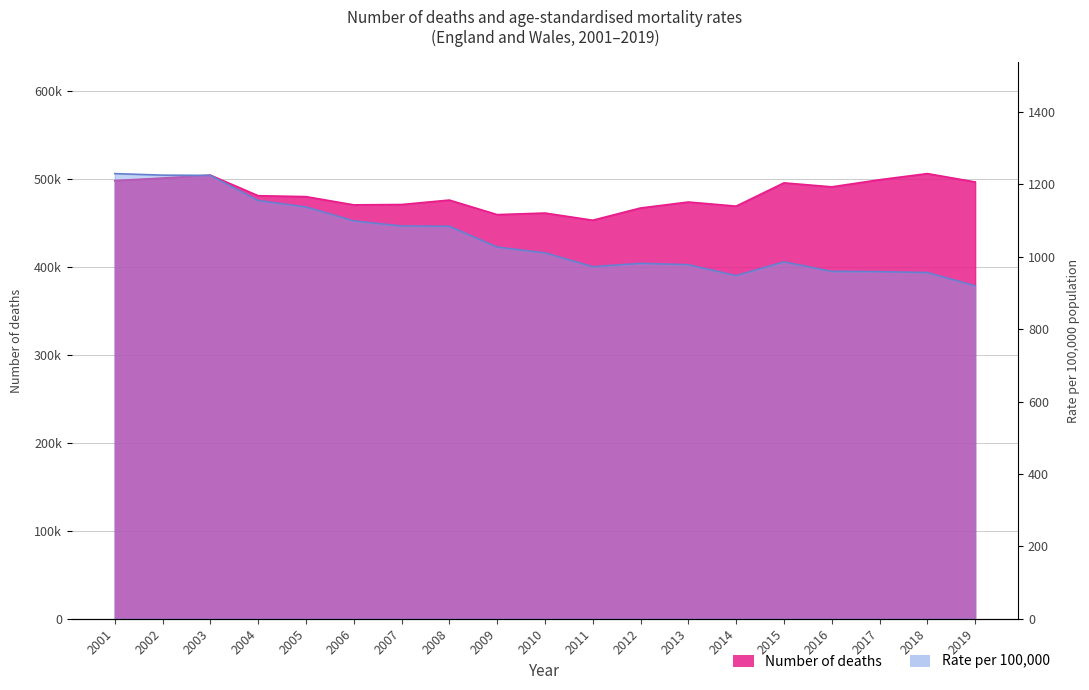

Which series has the widest spread of values?

Number of deaths